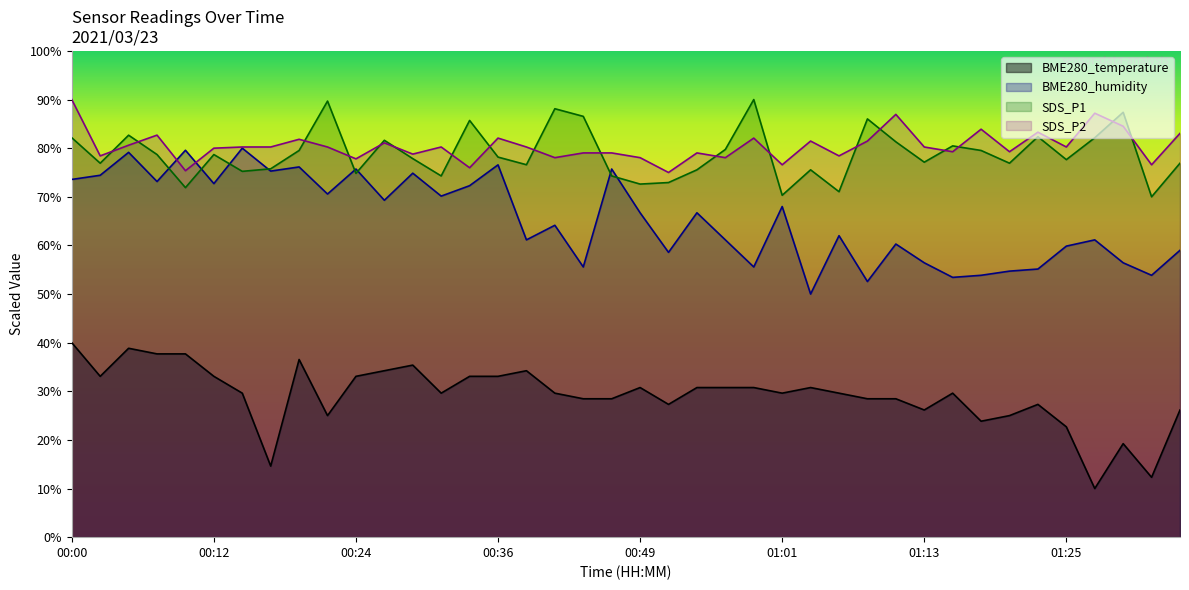

Reading left to right, what are all the values shown in this chart?

BME280_temperature: 00:00=40.0	00:02=33.1	00:05=38.8	00:07=37.7	00:10=37.7	00:12=33.1	00:14=29.6	00:17=14.6	00:19=36.5	00:22=25.0	00:24=33.1	00:26=34.2	00:29=35.4	00:31=29.6	00:34=33.1	00:36=33.1	00:39=34.2	00:41=29.6	00:44=28.5	00:46=28.5	00:49=30.8	00:51=27.3	00:53=30.8	00:56=30.8	00:58=30.8	01:01=29.6	01:03=30.8	01:05=29.6	01:08=28.5	01:10=28.5	01:13=26.2	01:15=29.6	01:18=23.8	01:20=25.0	01:22=27.3	01:25=22.7	01:27=10.0	01:30=19.2	01:32=12.3	01:35=26.2
BME280_humidity: 00:00=73.6	00:02=74.4	00:05=79.1	00:07=73.1	00:10=79.6	00:12=72.7	00:14=80.0	00:17=75.3	00:19=76.1	00:22=70.6	00:24=75.7	00:26=69.3	00:29=74.9	00:31=70.1	00:34=72.3	00:36=76.6	00:39=61.1	00:41=64.1	00:44=55.6	00:46=75.7	00:49=66.7	00:51=58.6	00:53=66.7	00:56=61.1	00:58=55.6	01:01=68.0	01:03=50.0	01:05=62.0	01:08=52.6	01:10=60.3	01:13=56.4	01:15=53.4	01:18=53.9	01:20=54.7	01:22=55.1	01:25=59.9	01:27=61.1	01:30=56.4	01:32=53.9	01:35=59.0
SDS_P1: 00:00=82.1	00:02=76.9	00:05=82.7	00:07=78.7	00:10=71.9	00:12=78.7	00:14=75.2	00:17=75.8	00:19=79.5	00:22=89.7	00:24=74.8	00:26=81.6	00:29=77.9	00:31=74.3	00:34=85.7	00:36=78.2	00:39=76.6	00:41=88.1	00:44=86.5	00:46=74.3	00:49=72.6	00:51=72.9	00:53=75.5	00:56=79.7	00:58=90.0	01:01=70.3	01:03=75.5	01:05=71.0	01:08=86.0	01:10=81.3	01:13=77.1	01:15=80.5	01:18=79.5	01:20=76.9	01:22=82.4	01:25=77.6	01:27=82.1	01:30=87.4	01:32=70.0	01:35=76.9
SDS_P2: 00:00=90.0	00:02=78.4	00:05=80.6	00:07=82.7	00:10=75.4	00:12=80.0	00:14=80.2	00:17=80.2	00:19=81.8	00:22=80.2	00:24=77.8	00:26=81.1	00:29=78.8	00:31=80.2	00:34=76.0	00:36=82.1	00:39=80.2	00:41=78.0	00:44=79.0	00:46=79.0	00:49=78.0	00:51=75.0	00:53=79.0	00:56=78.0	00:58=82.1	01:01=76.6	01:03=81.5	01:05=78.4	01:08=81.5	01:10=87.0	01:13=80.2	01:15=79.3	01:18=83.9	01:20=79.3	01:22=83.3	01:25=80.2	01:27=87.2	01:30=84.5	01:32=76.6	01:35=83.0